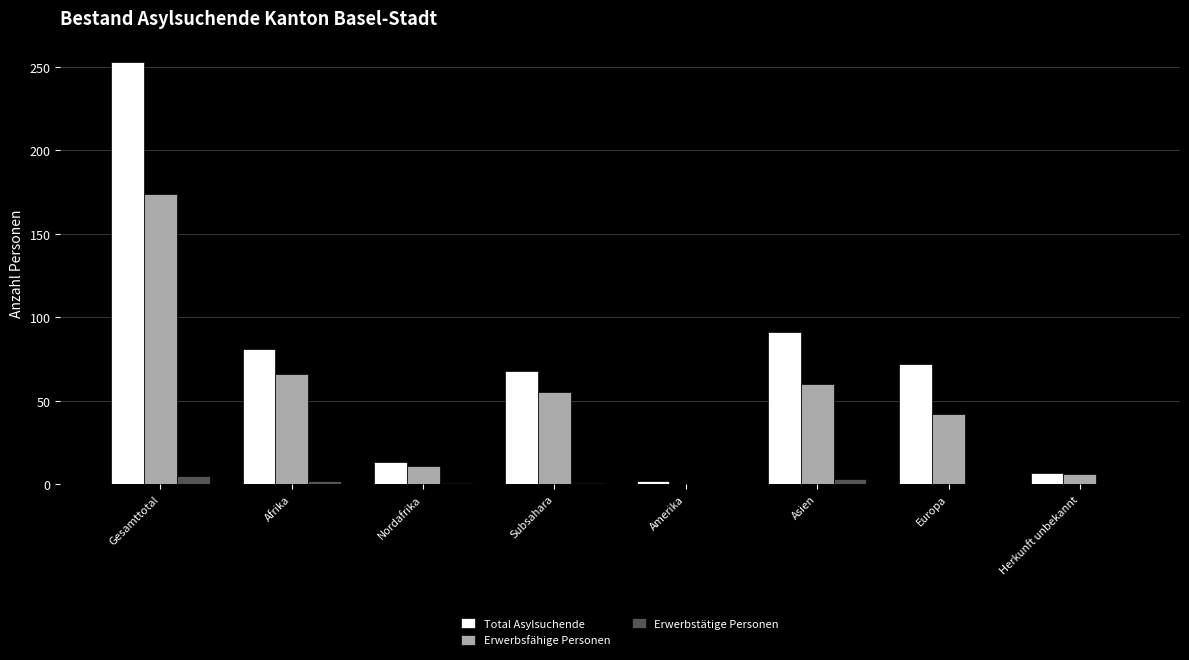

Which series has the largest total across all categories?

Total Asylsuchende